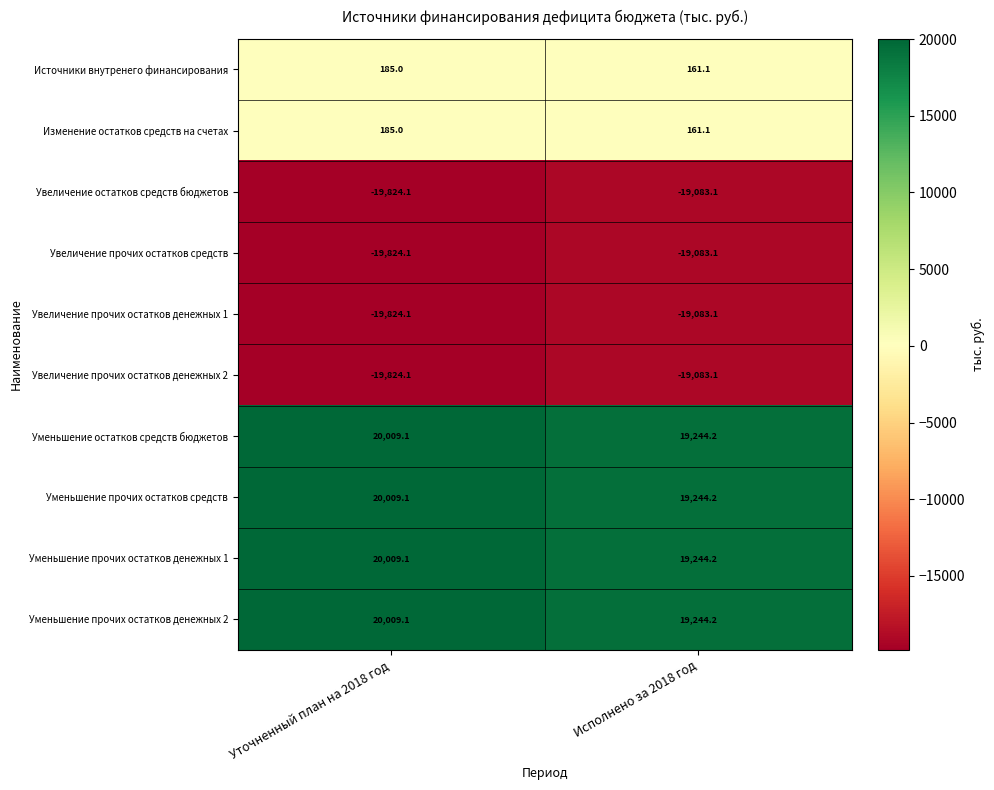

What is the difference between the highest and lowest values at Исполнено за 2018 год?

38327.3